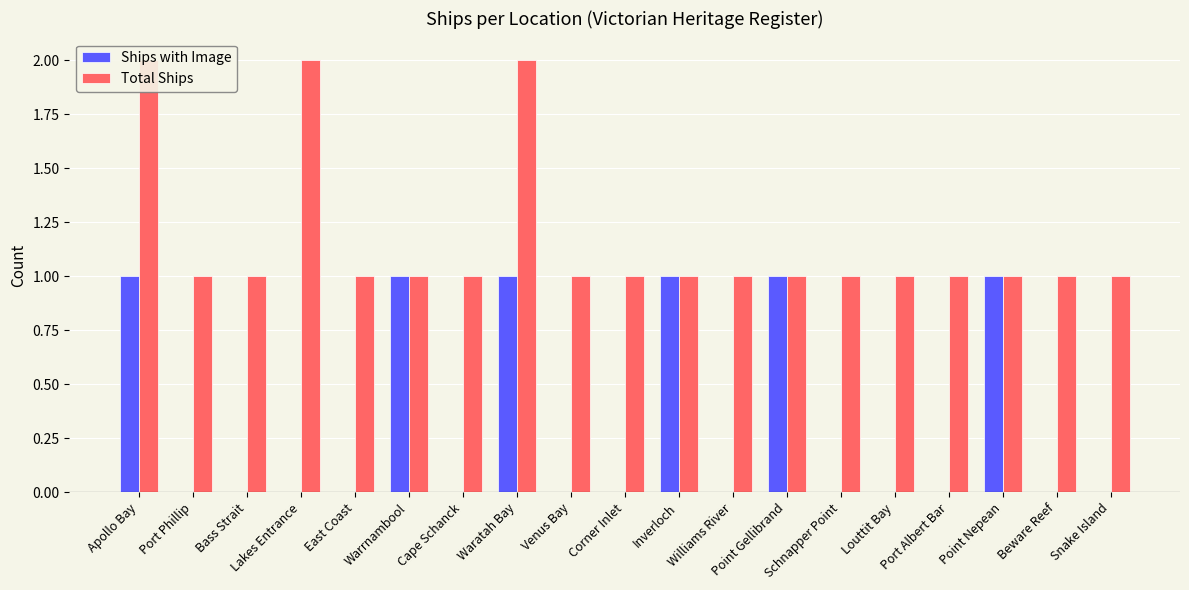

How many values in the Total Ships series exceed 1?

3